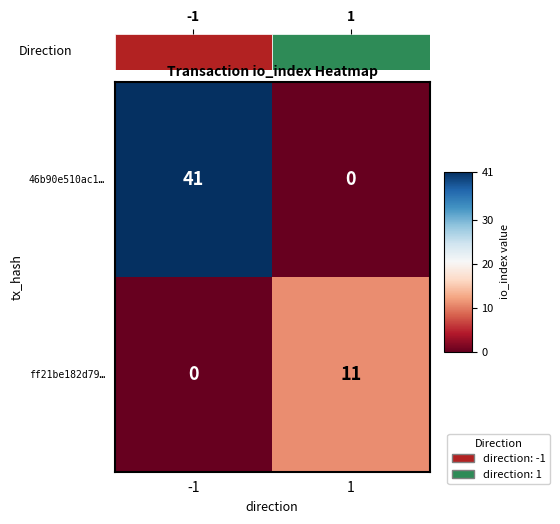

List the series in order of their overall mean, lowest first.

ff21be182d79…, 46b90e510ac1…